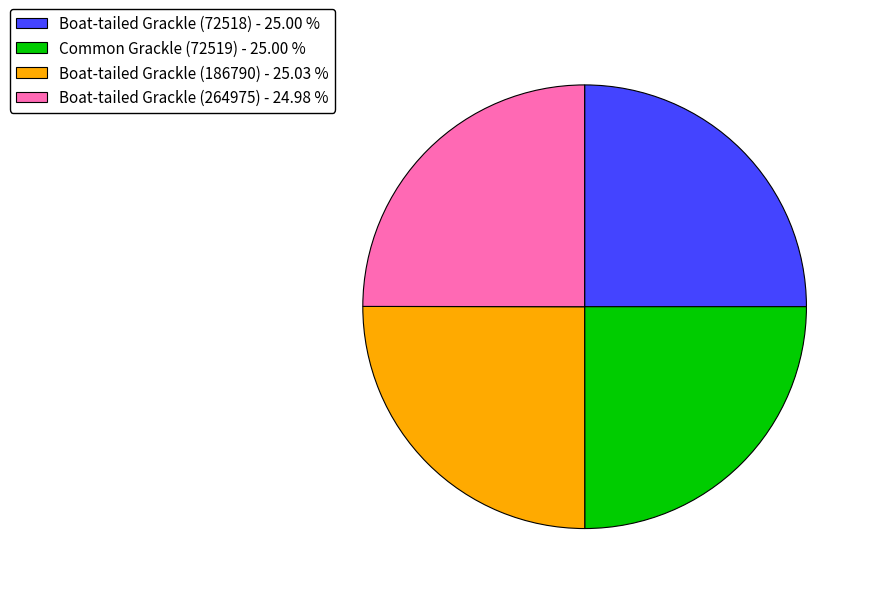

Is Boat-tailed Grackle (72518) the majority of the pie?

No